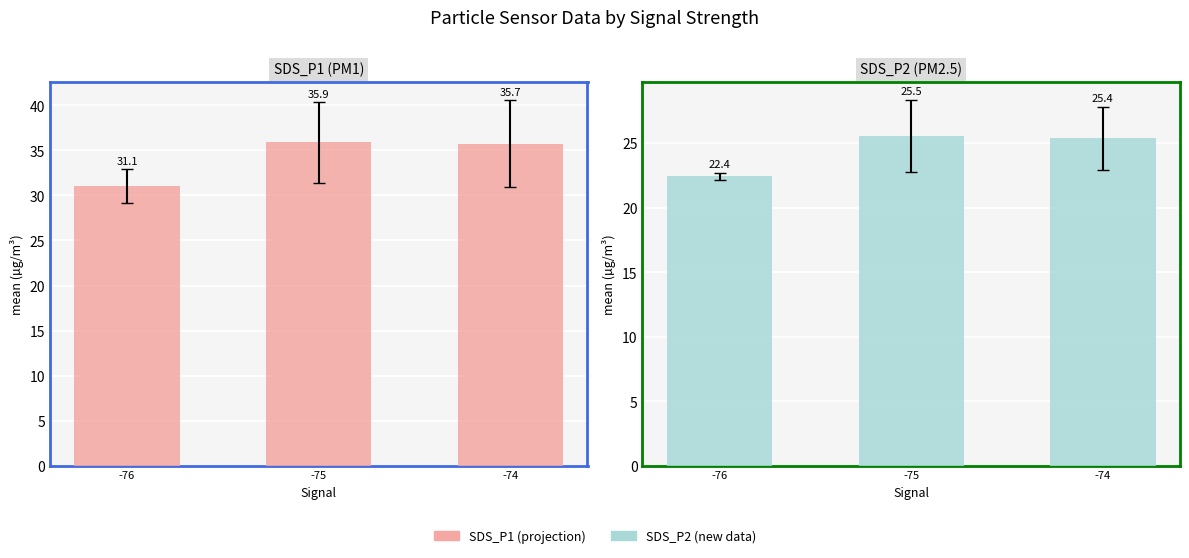

Is it true that SDS_P2 equals 22.4 at -76?

True